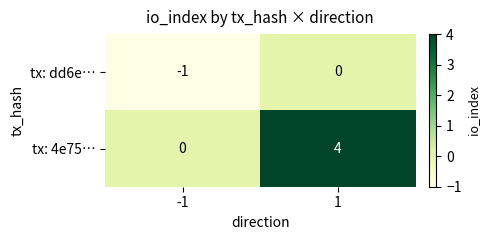

How many categories are shown in the chart?

2